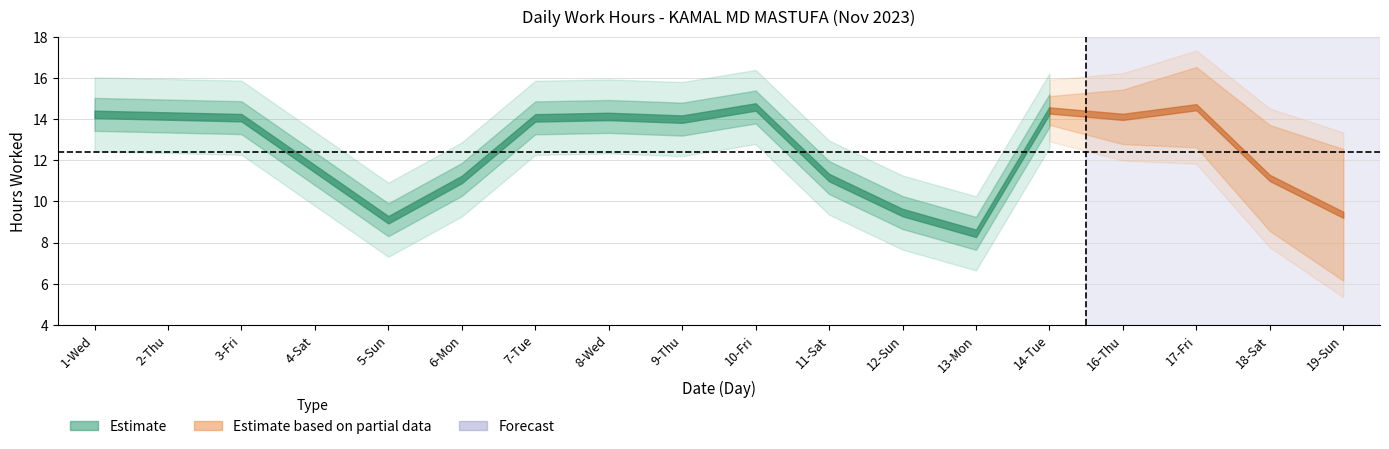

What is the value of the Low (Hours) point at the 6th from the left?

11.1